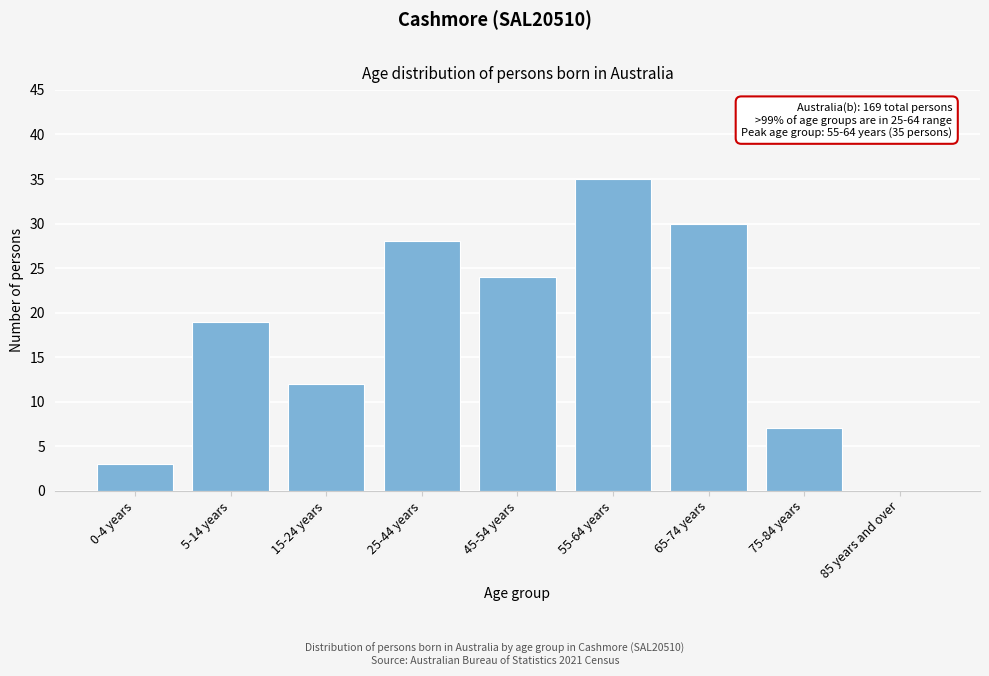

Reading left to right, what are all the values shown in this chart?

0-4 years=3	5-14 years=19	15-24 years=12	25-44 years=28	45-54 years=24	55-64 years=35	65-74 years=30	75-84 years=7	85 years and over=0